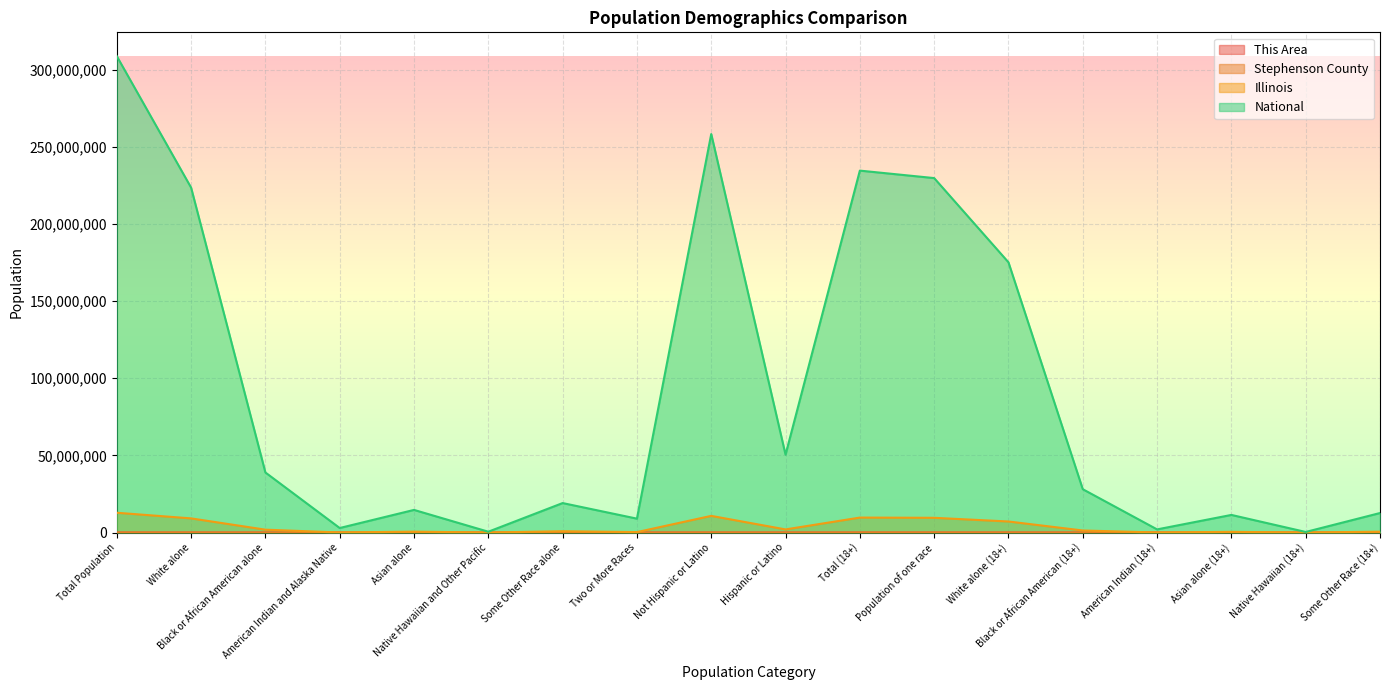

True or false: This Area and Stephenson County intersect in this chart.

False